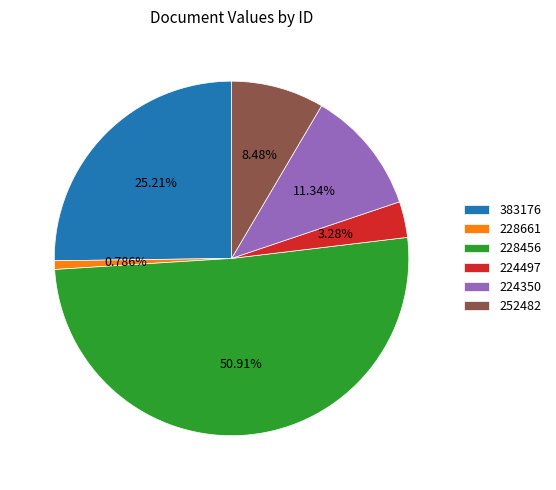

How many slices are in this pie chart?

6